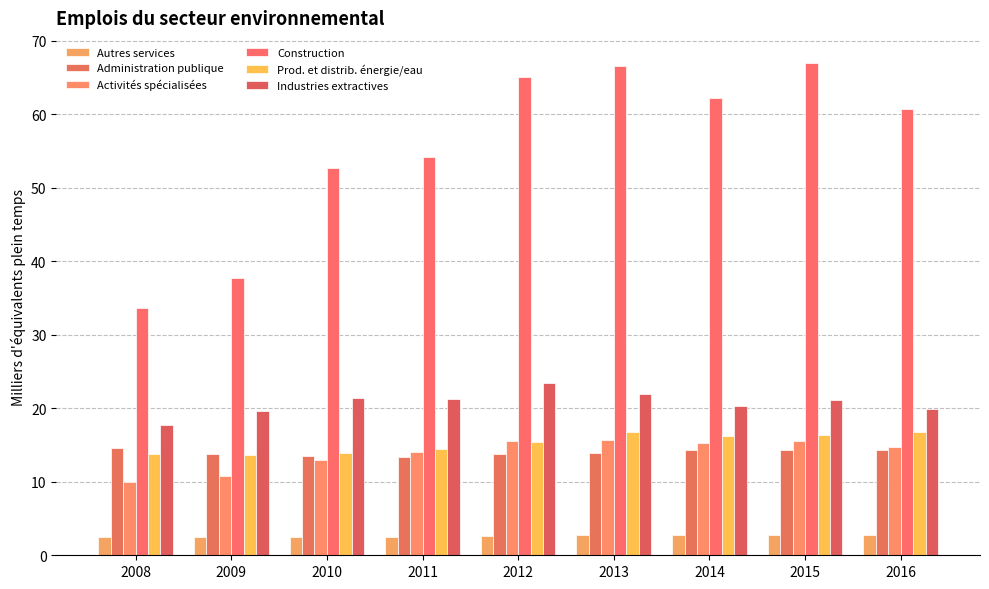

Is the value of Autres services at 2016 greater than the value of Prod. et distrib. énergie/eau at 2014?

No